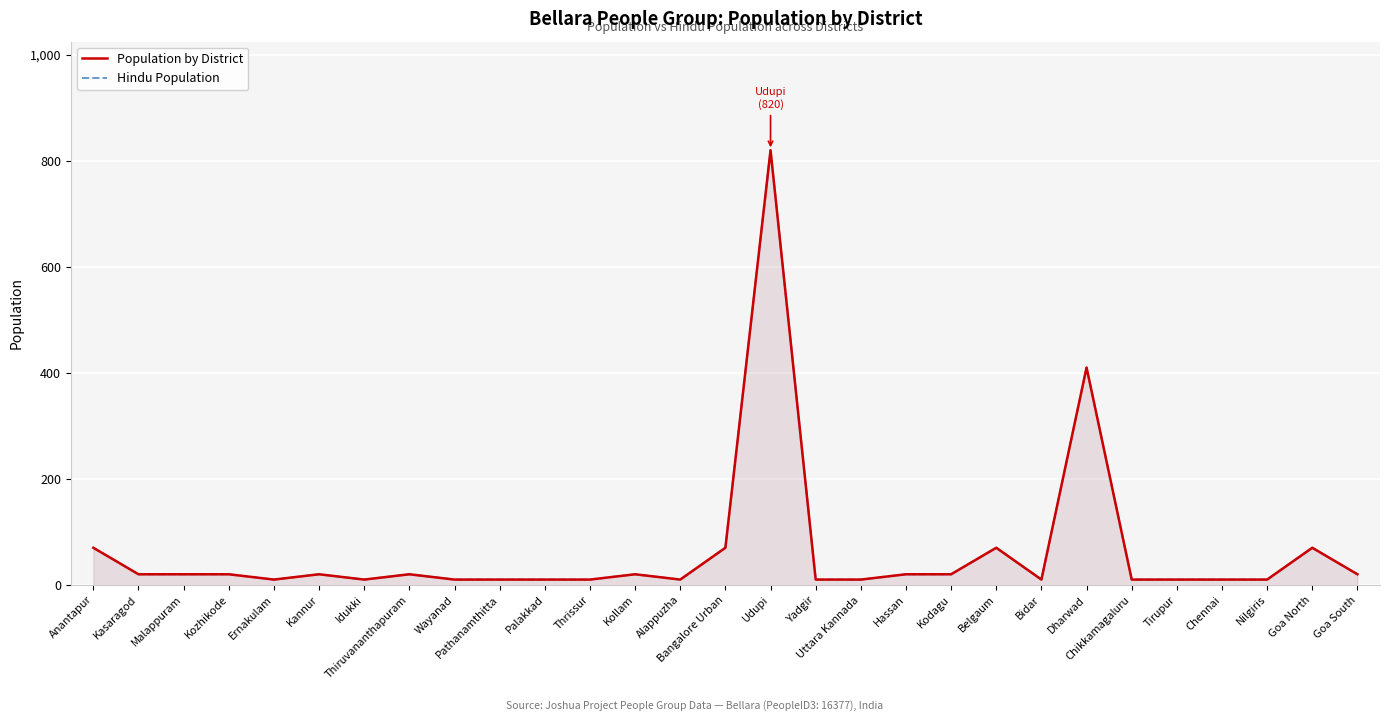

Rank the series at Tirupur from lowest to highest value.

Population by District, Hindu Population